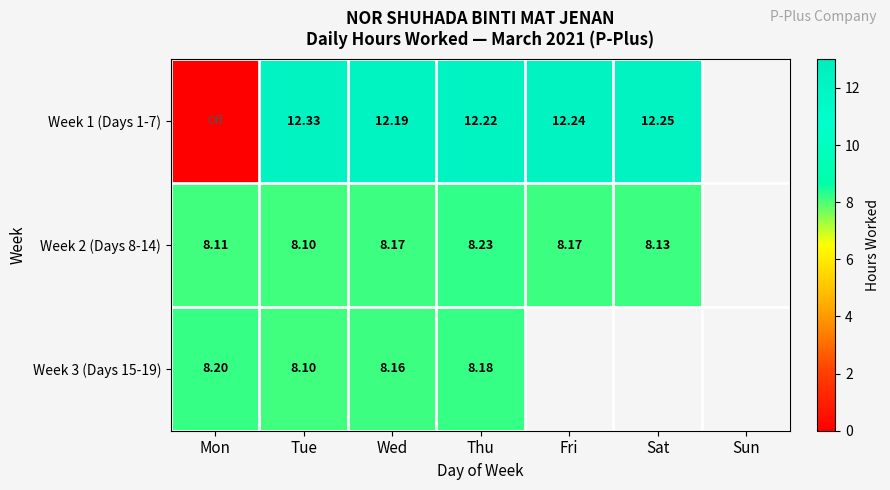

How many Week 2 (Days 8-14) values are between 8 and 9?

6